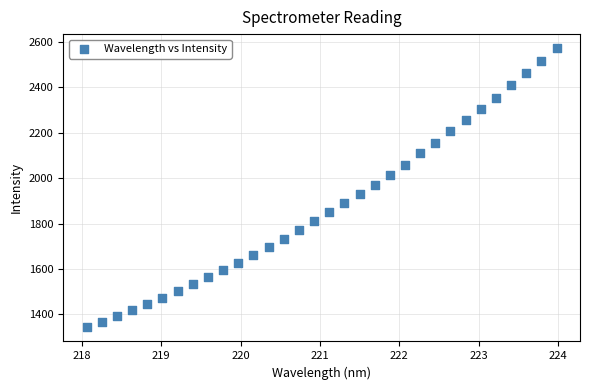

What is the range of Y values (max minus min)?

1231.6